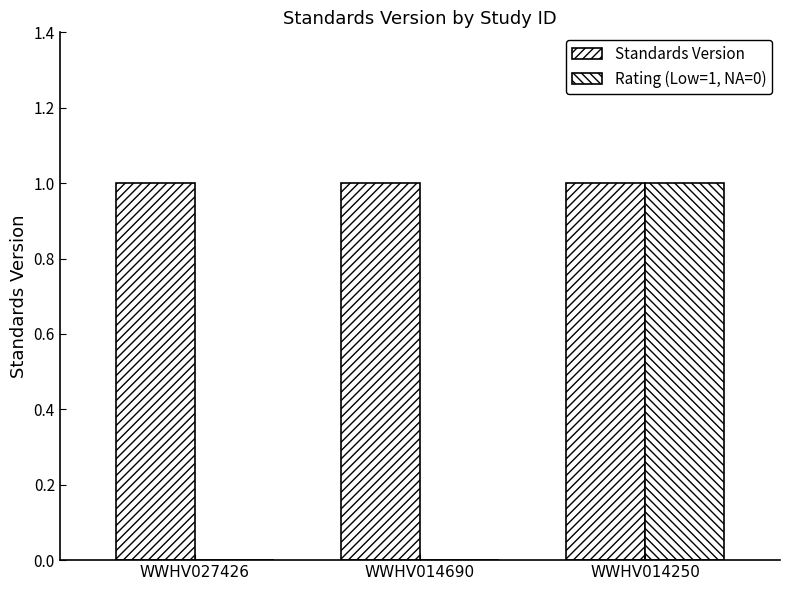

Which series has the widest spread of values?

Rating (Low=1, NA=0)